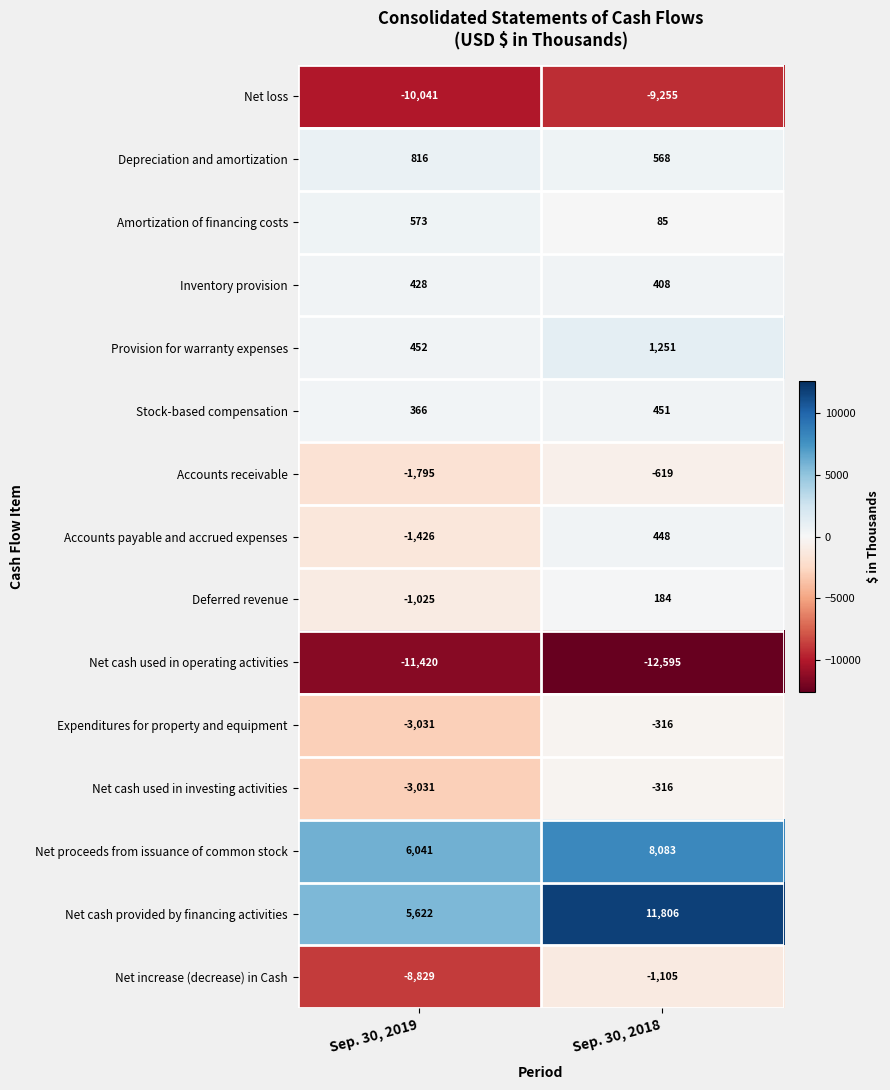

What is the spread (max minus min) of values at Sep. 30, 2018?

24401